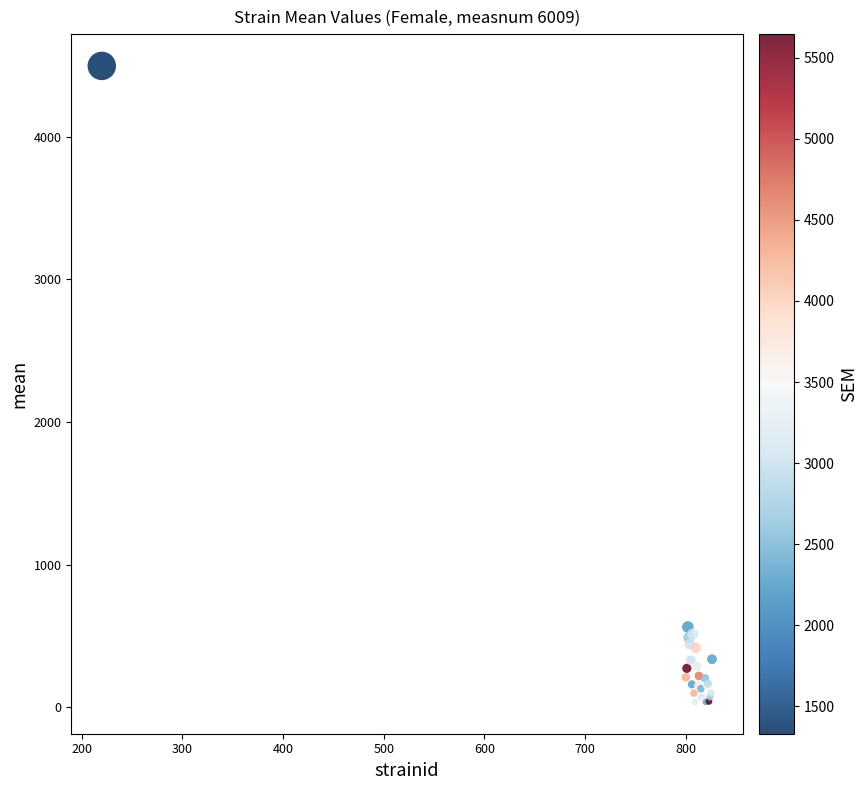

What Y value in the scatter plot is closest to 2266?

562.1